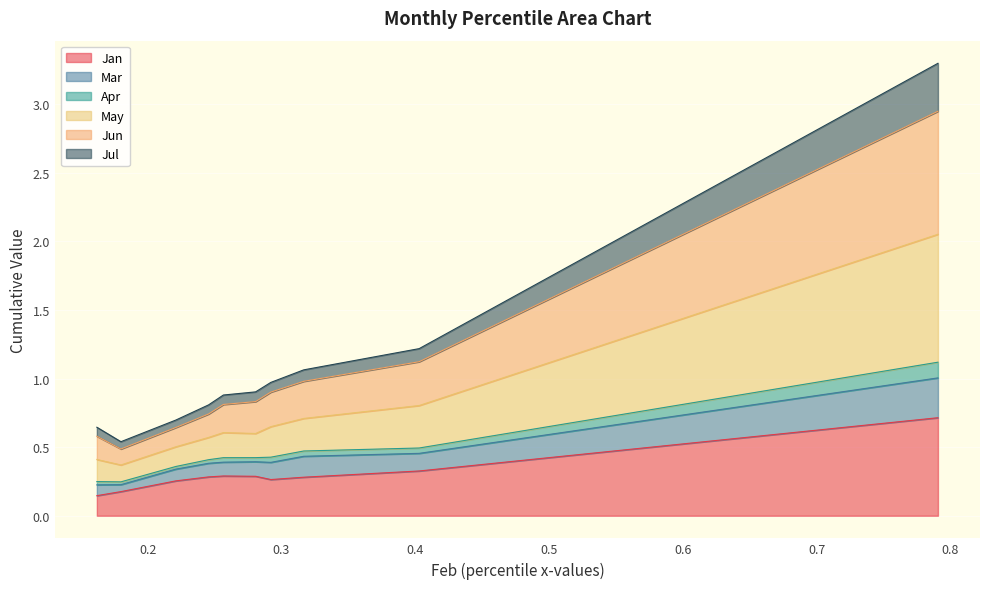

What is the maximum value for Jan?

0.7